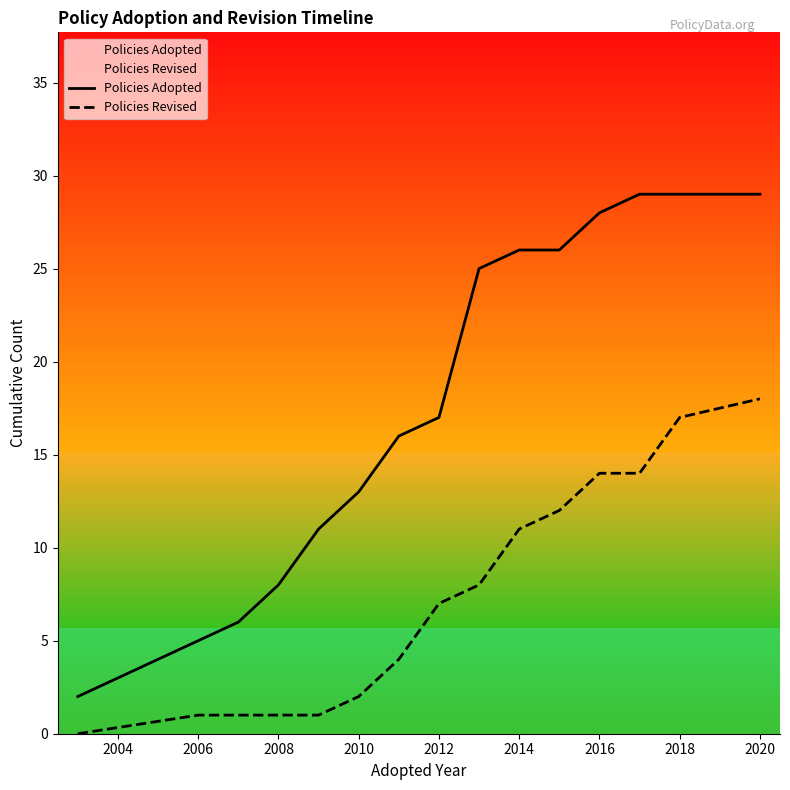

Rank the series by their maximum value, from highest to lowest.

Policies Adopted, Policies Revised